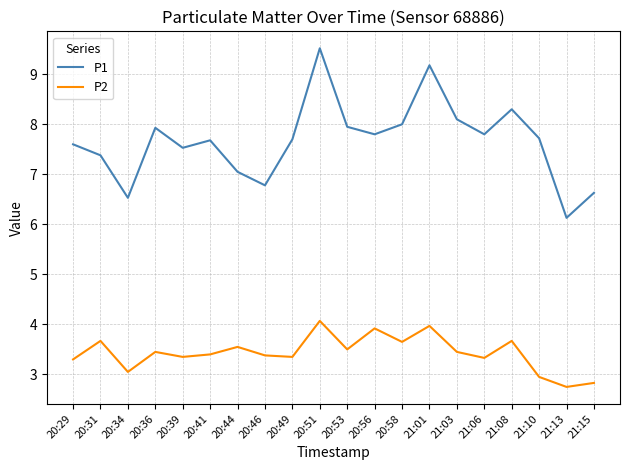

Does the chart display data point markers on the line(s)?

No